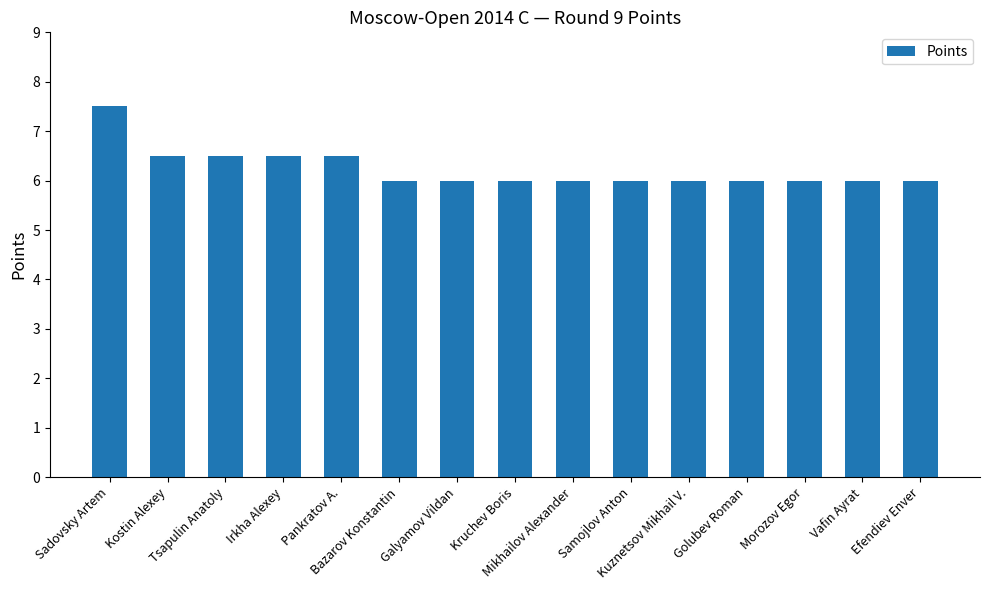

How many bars are there in total?

15